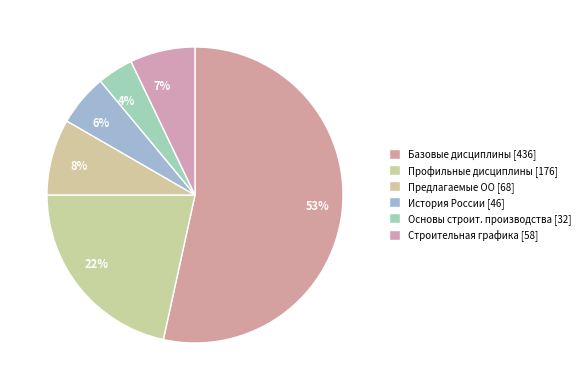

To the nearest percent, what portion does Профильные дисциплины [176] represent?

22%